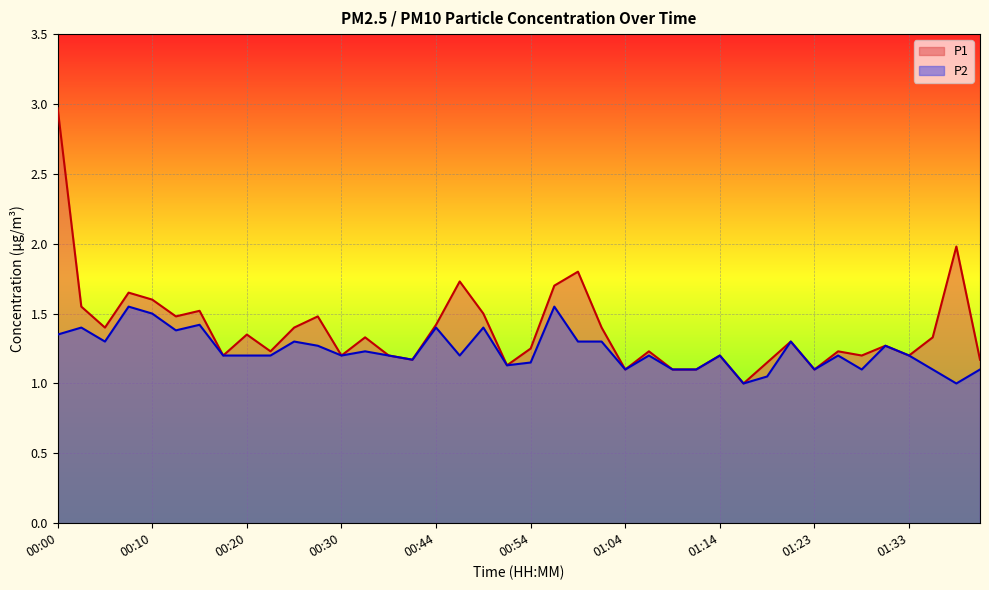

What is the difference between the highest and lowest values at 01:28?

0.1